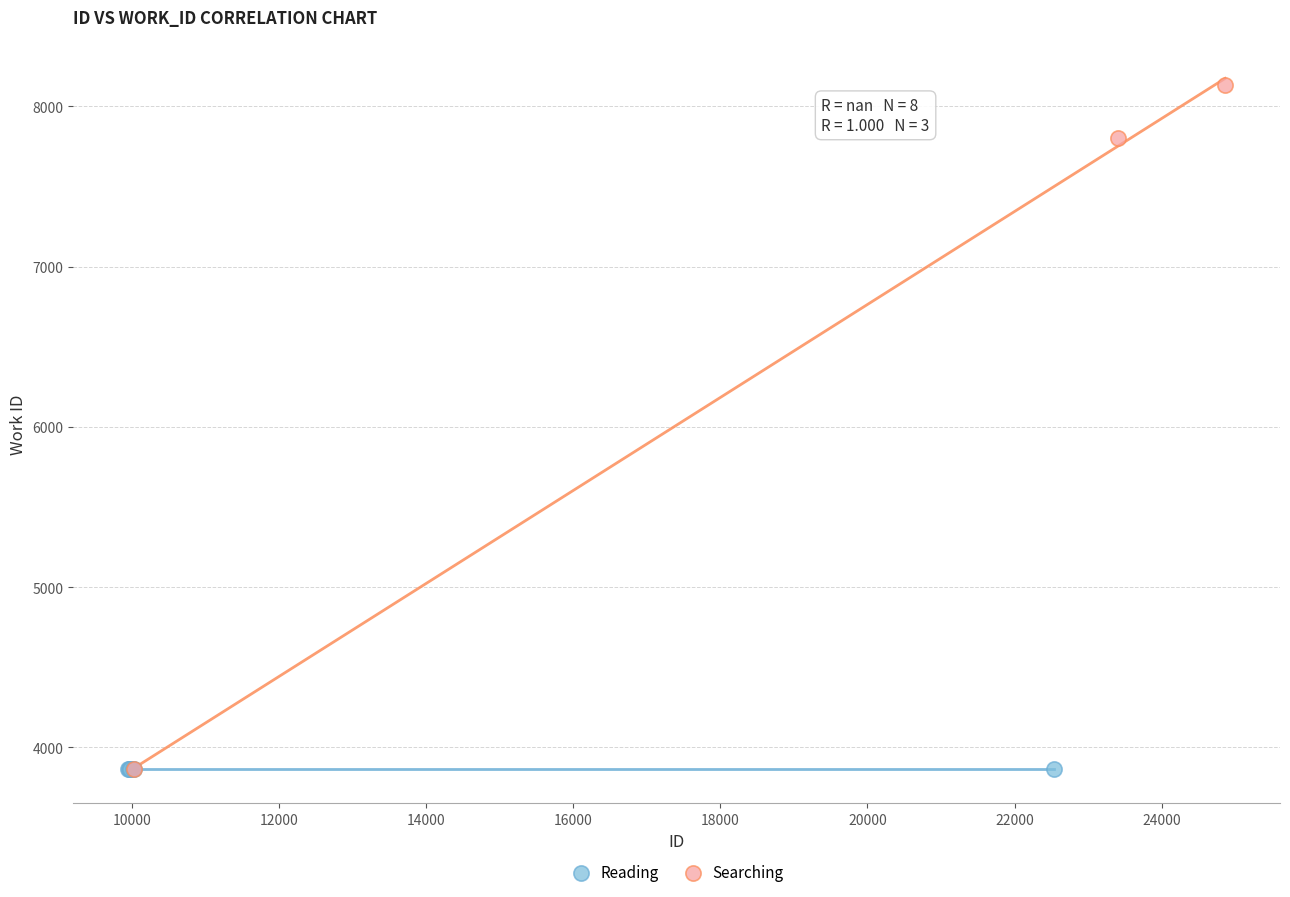

What are all the series names shown in the legend?

Reading, Searching